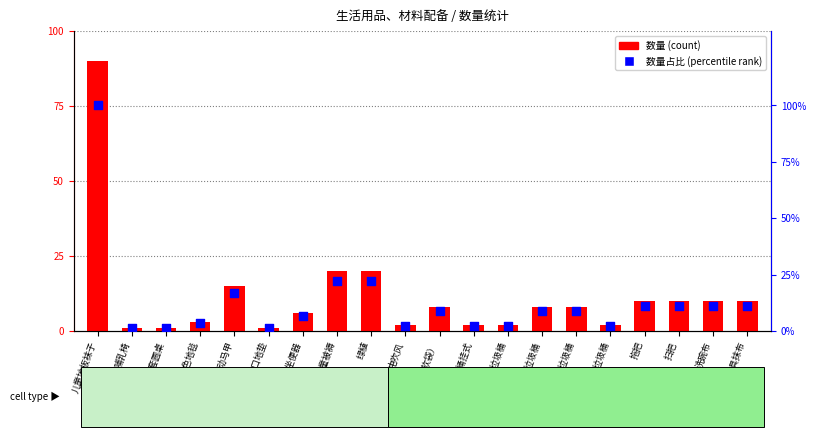

What is the total value across all series at 卫生间垃圾桶?

4.2